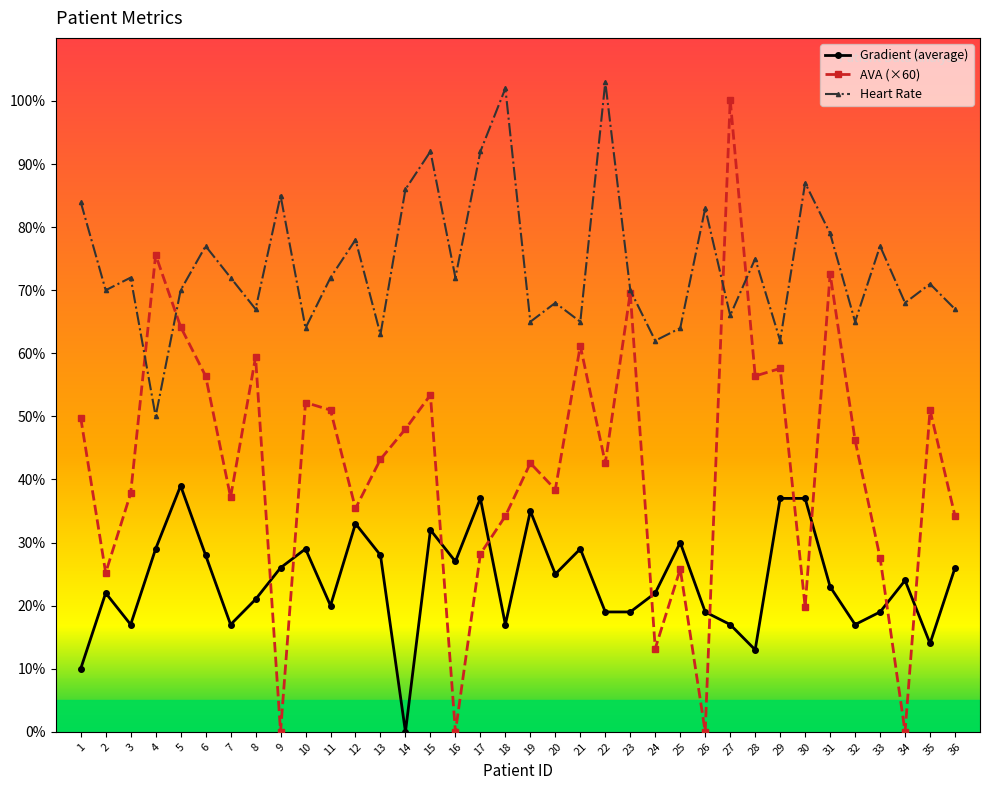

What is the spread (max minus min) of values at 20?

43.0